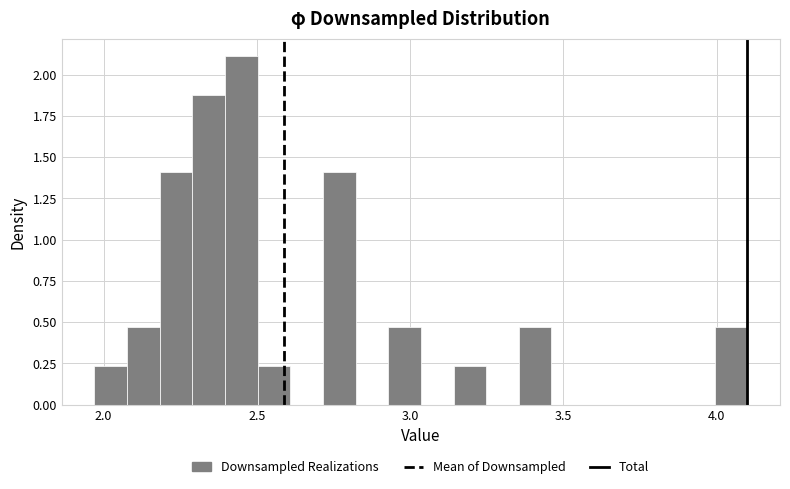

Read against the x-axis, roughly where is the centre of the tallest bar?

2.45